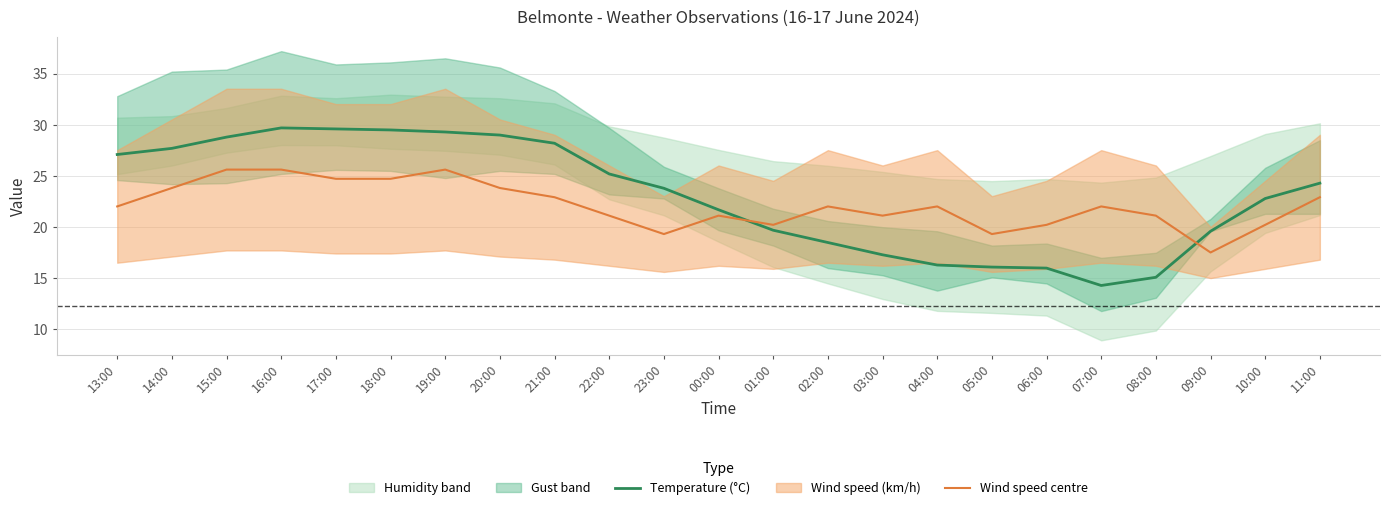

How many intersections are there between Wind speed centre and Temperature (°C)?

2